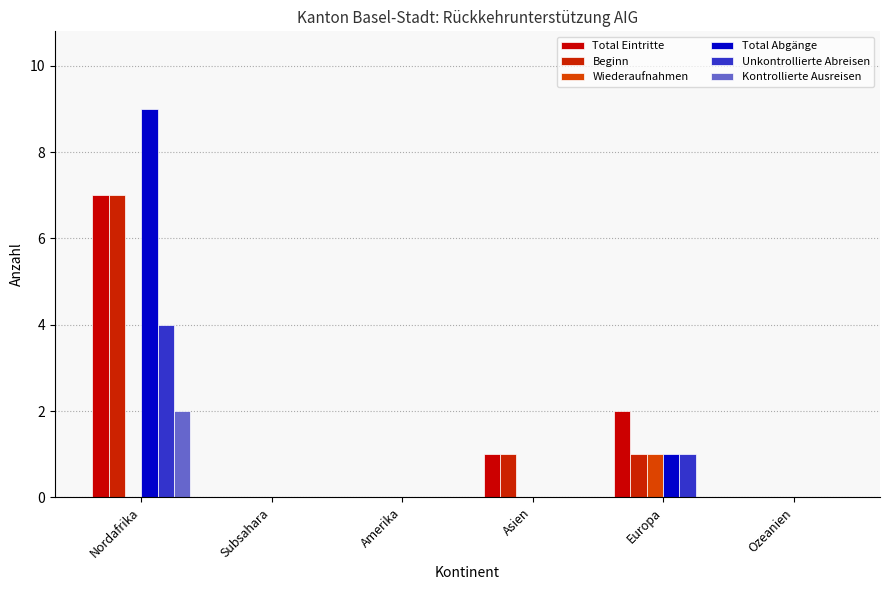

What is the average value of the Beginn series?

2